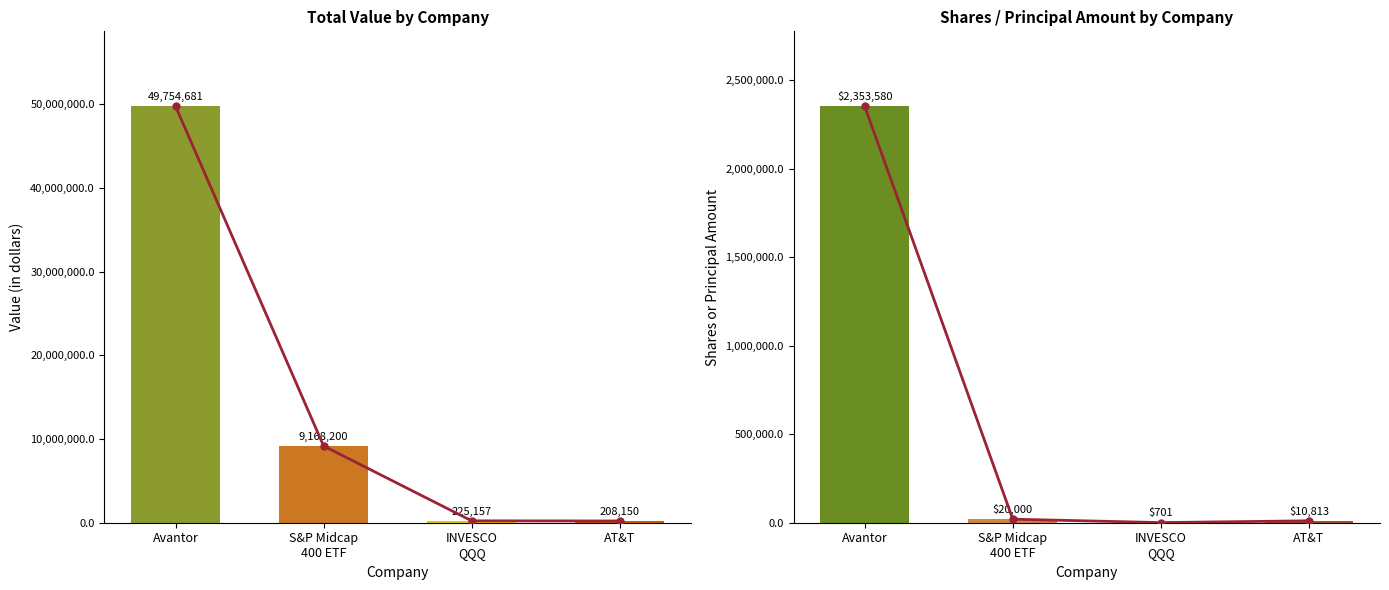

What is the difference between the Shares or Principal Amount values at INVESCO
QQQ and Avantor?

2352879